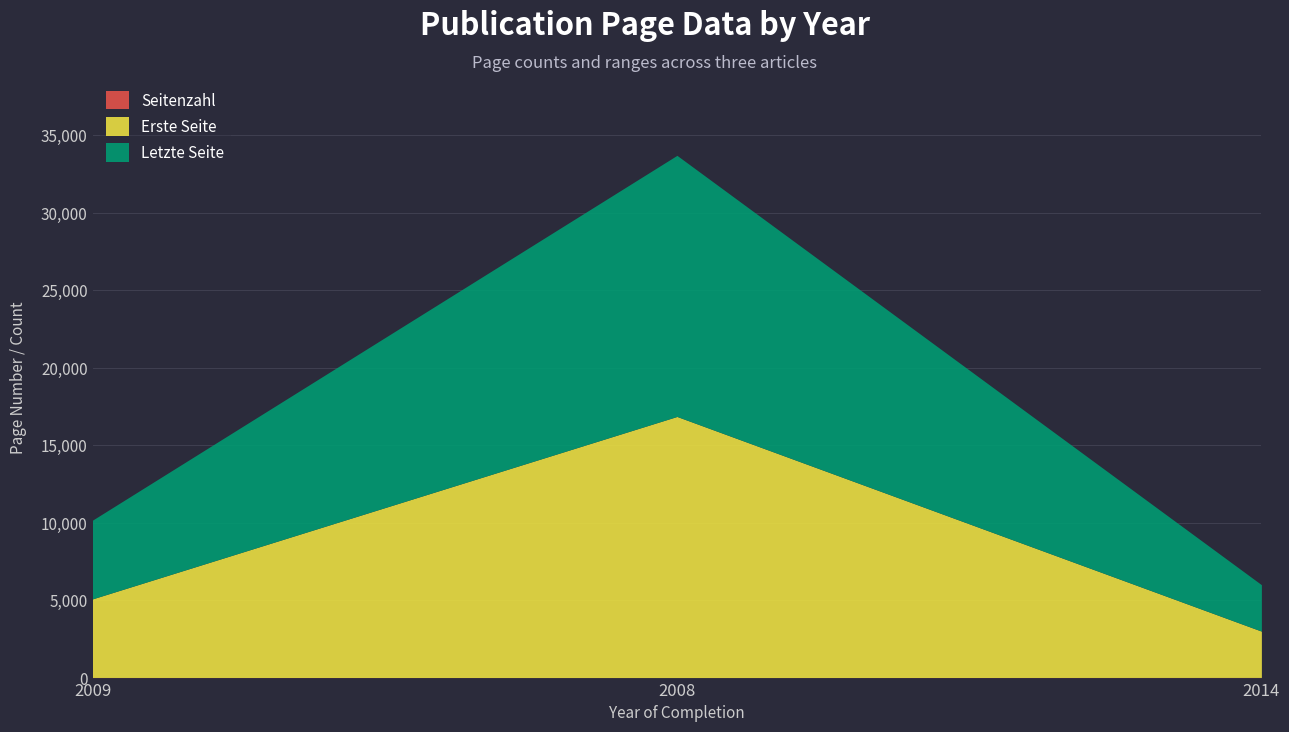

At which label does Letzte Seite first exceed 5081?

2008